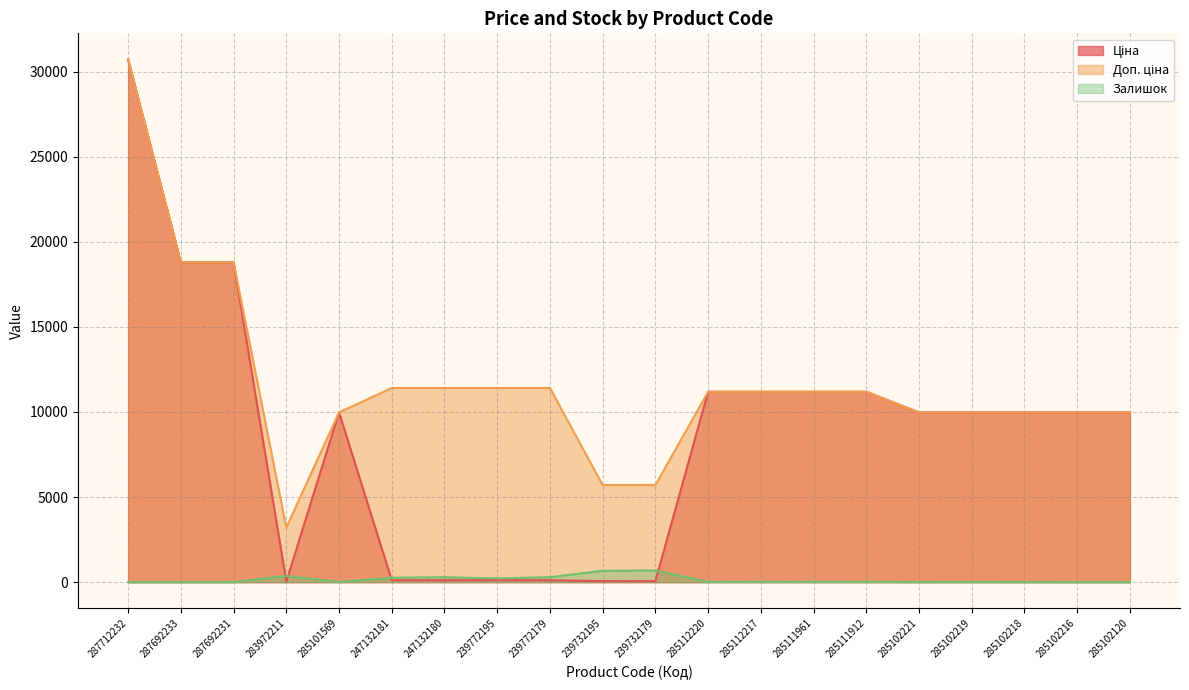

Which series has the largest total across all categories?

Доп. ціна